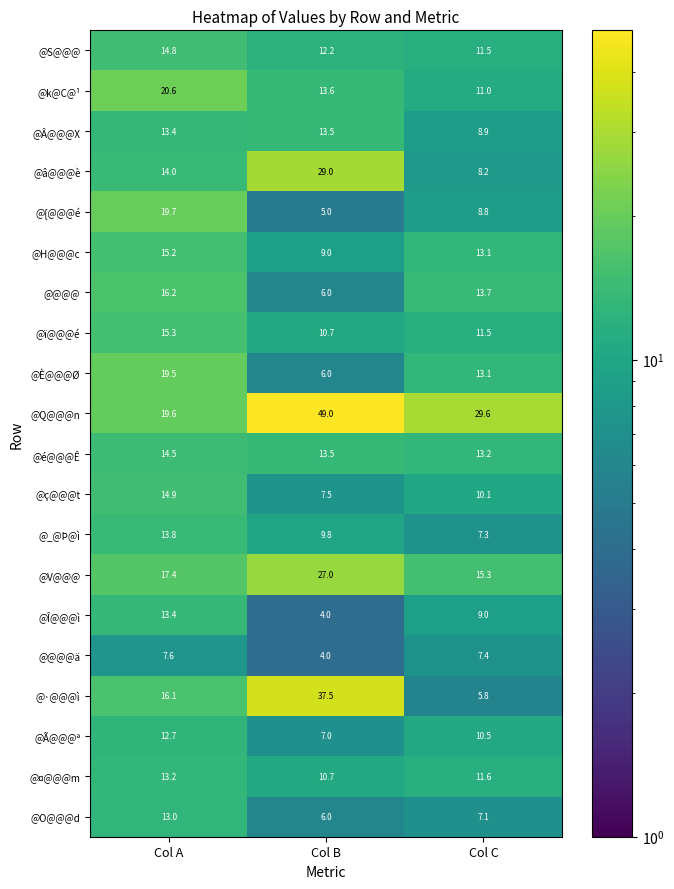

Where does the @V@@@ series first go above 17?

Col A